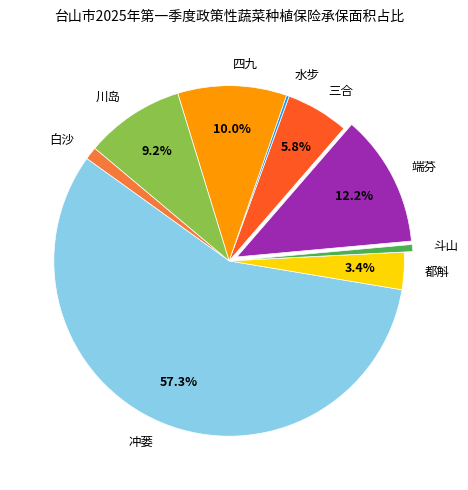

To the nearest percent, what percentage of the pie is 端芬?

12%